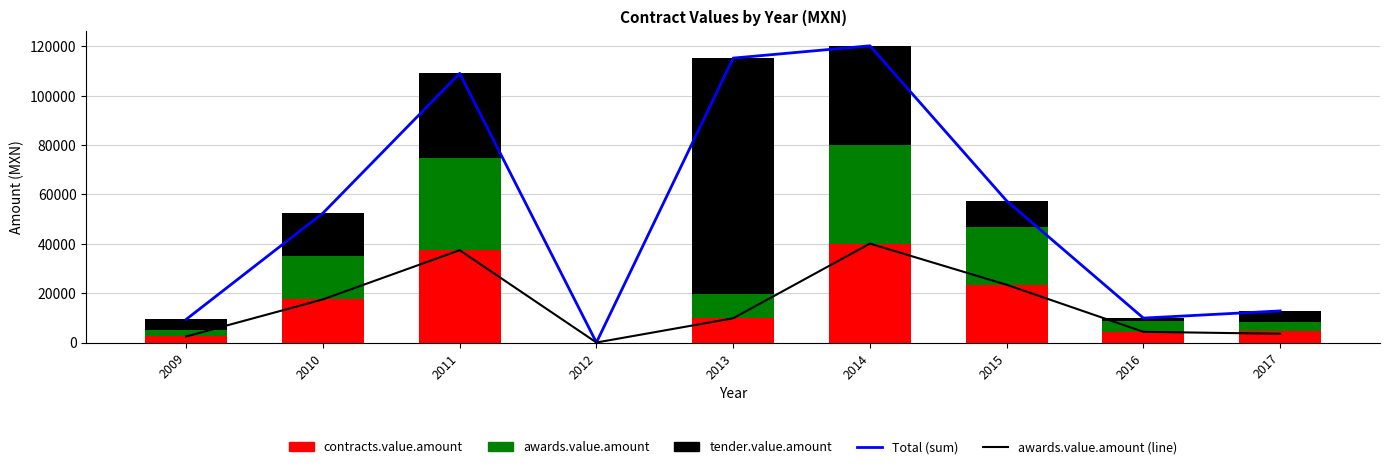

How many data points does each series have?

9